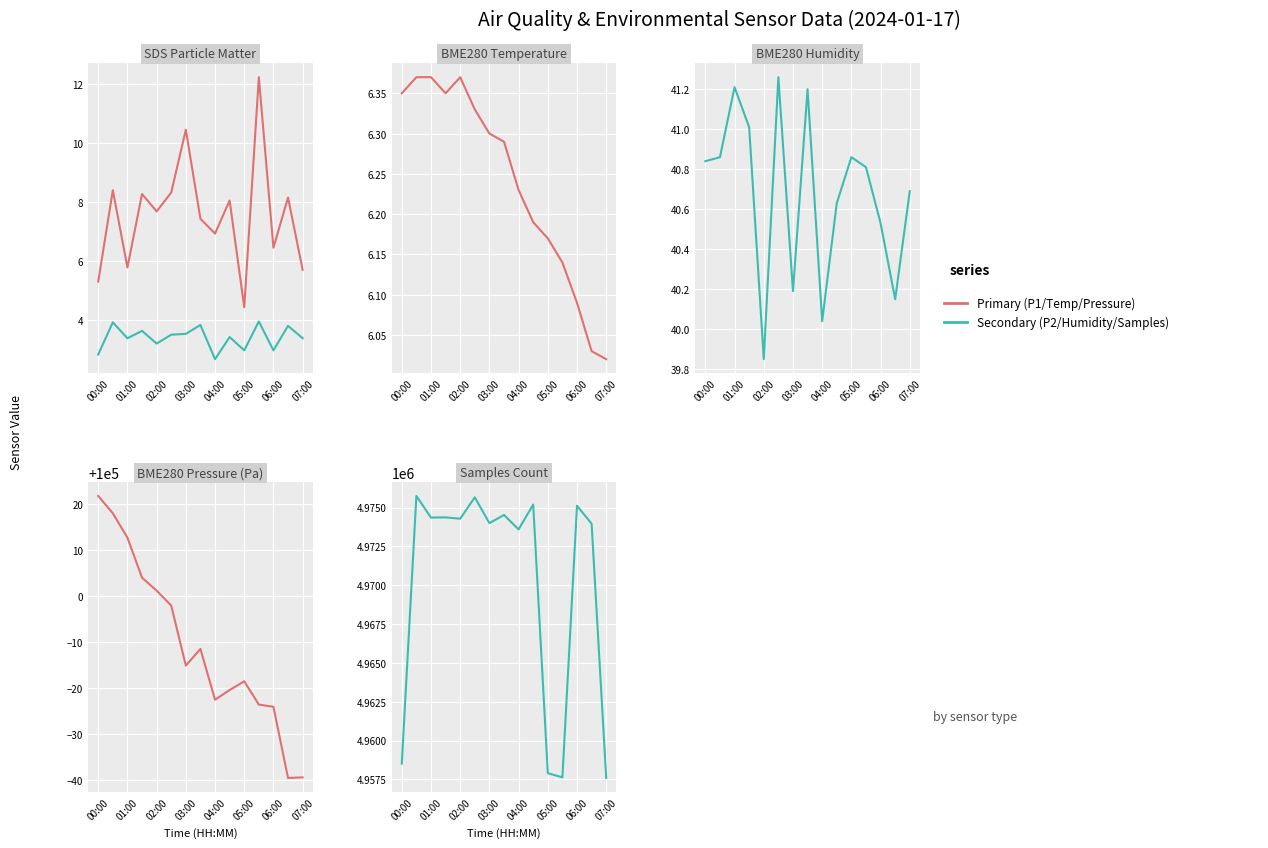

How many data points in BME280 Humidity are above 40?

14